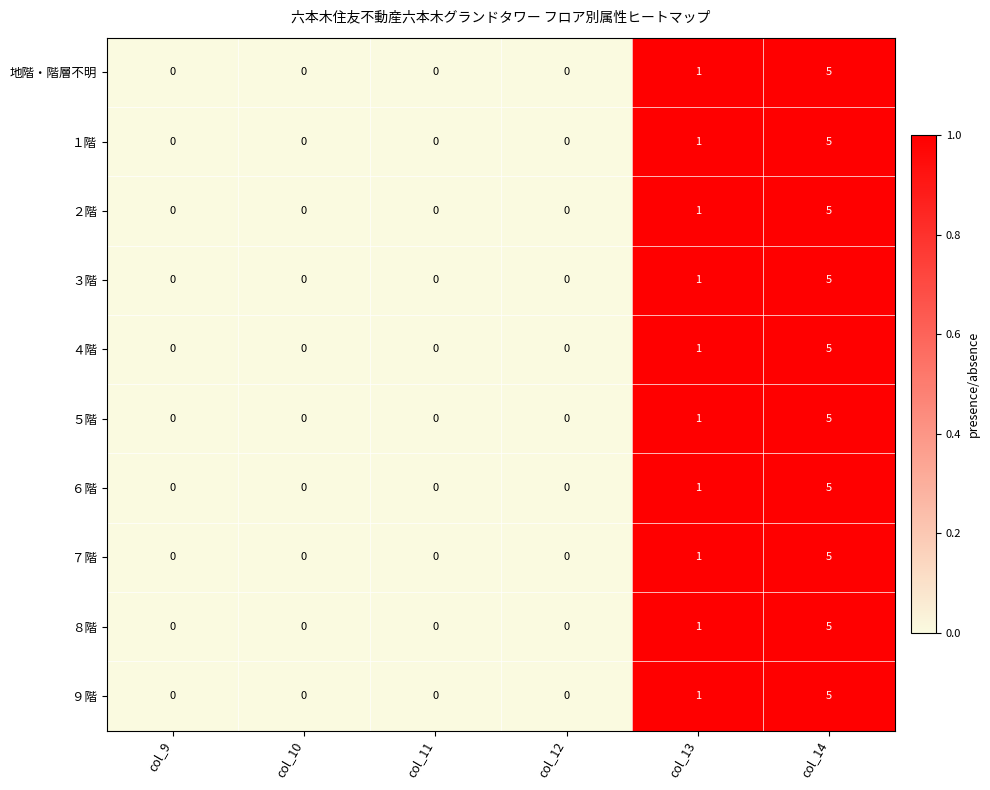

Count the ７階 values in the range 0 to 1.

5